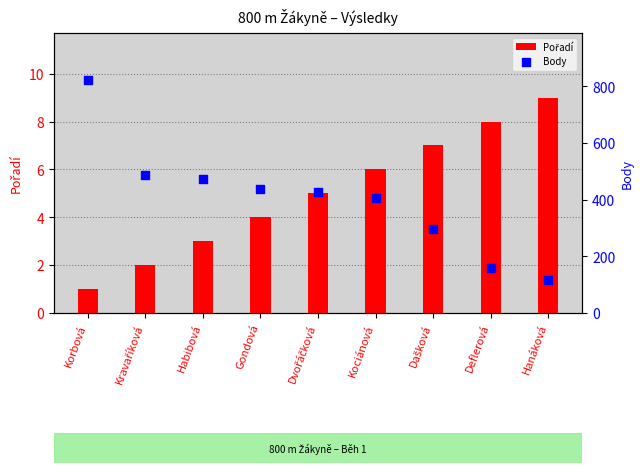

What is the total value across all series at Deflerová?

167